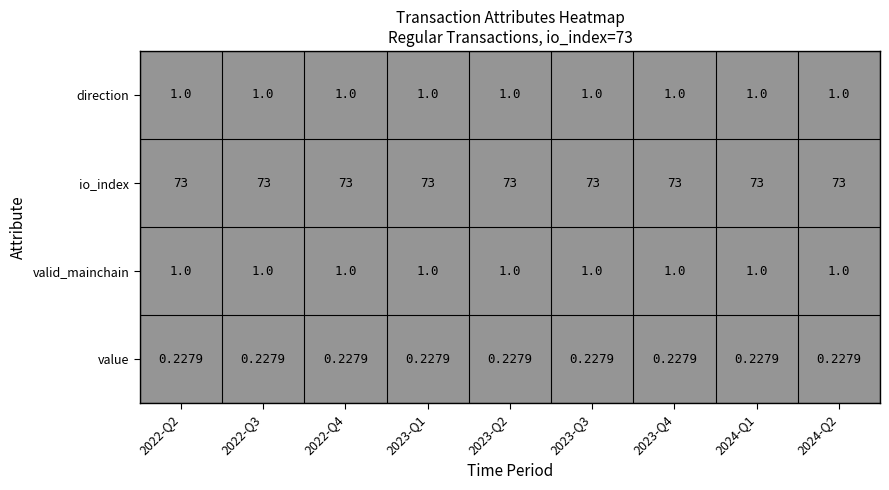

Is the value of valid_mainchain at 2023-Q1 greater than the value of value at 2023-Q1?

Yes